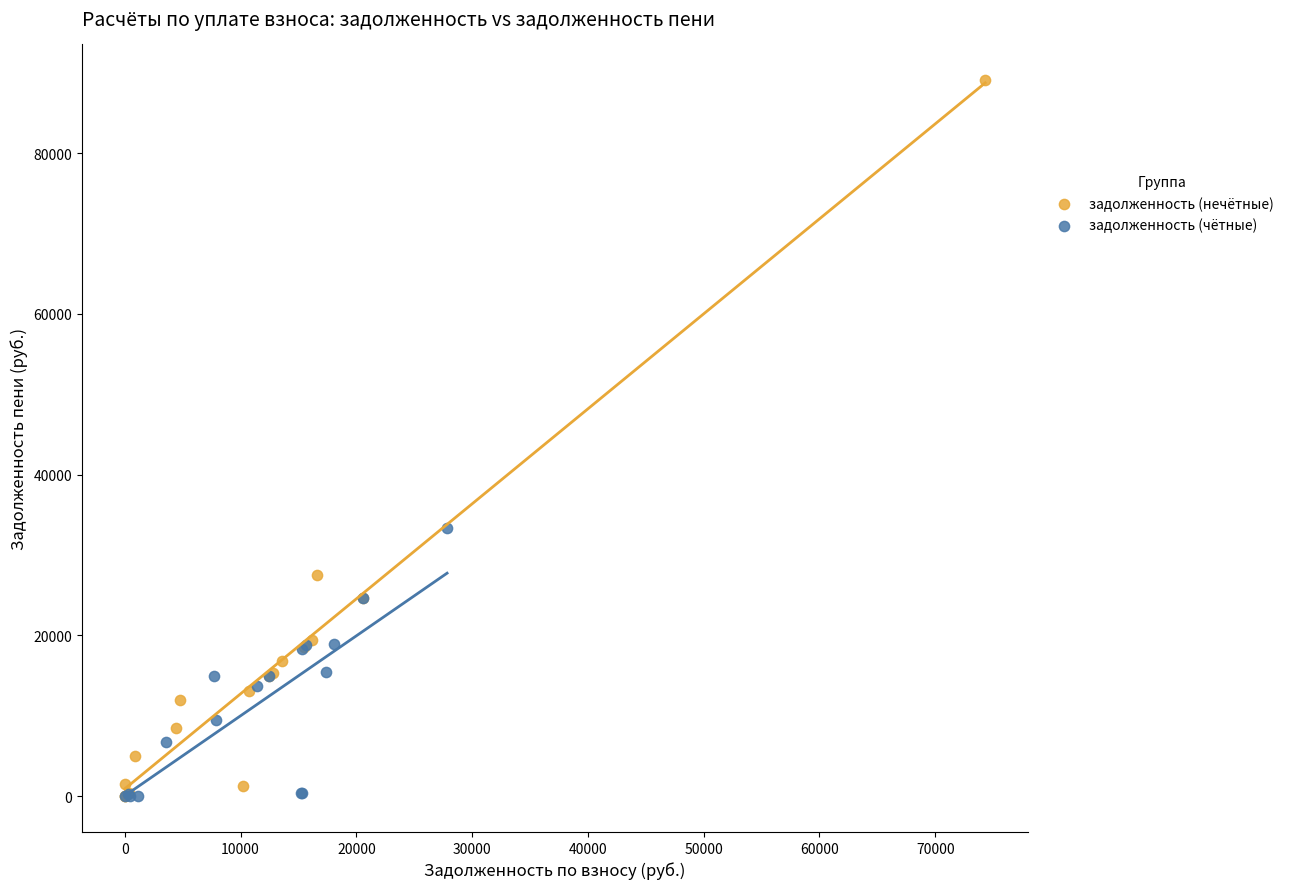

Which series has the widest spread of Y values?

задолженность (нечётные)